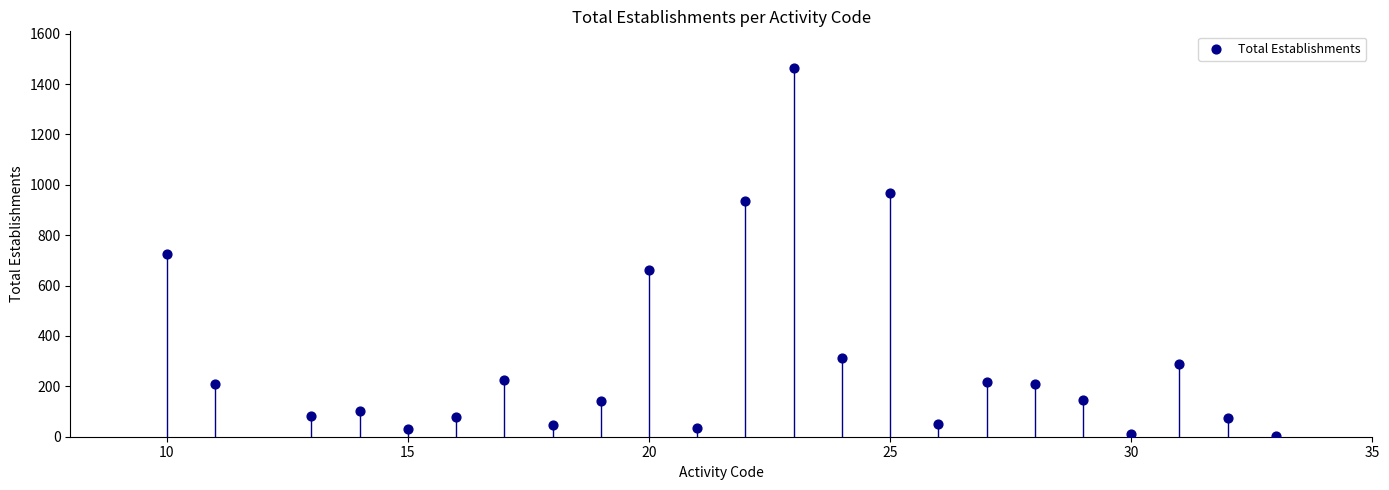

What is the range of X values (max minus min)?

23